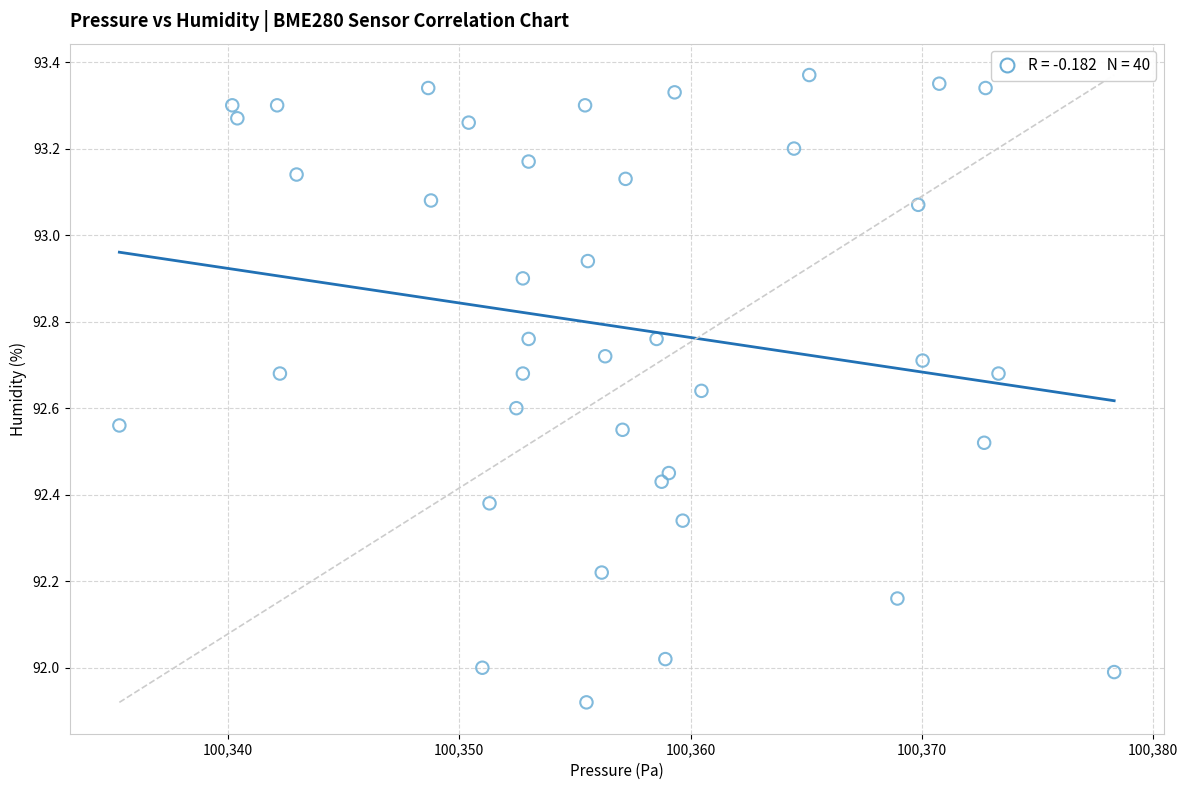

What is the range of X values (max minus min)?

43.0